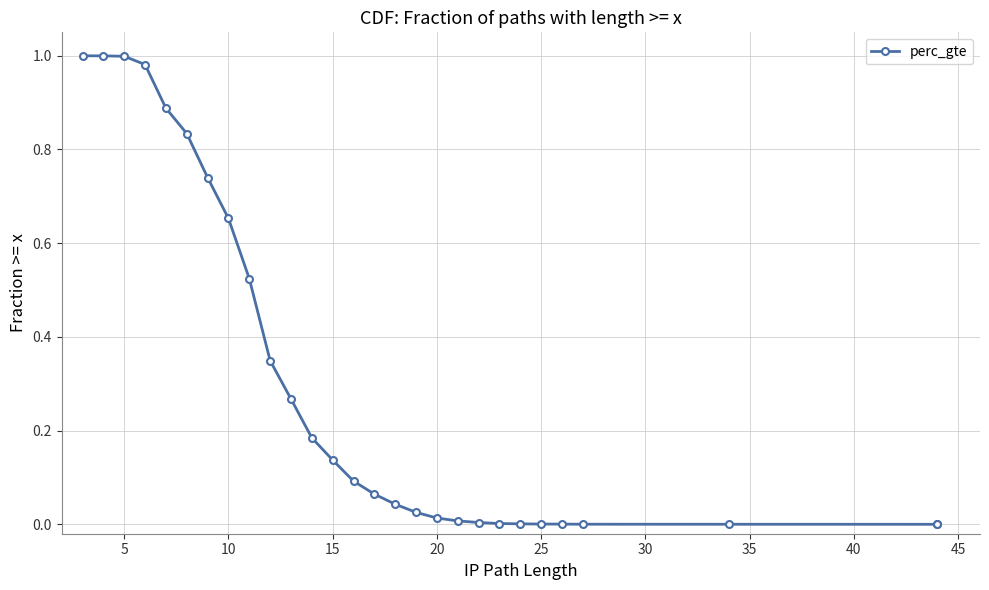

Reading left to right, extract all data points from this chart.

1.0	1.0	1.0	1.0	0.9	0.8	0.7	0.7	0.5	0.3	0.3	0.2	0.1	0.1	0.1	0.0	0.0	0.0	0.0	0.0	0.0	0.0	0.0	0.0	0.0	0.0	0.0	0.0